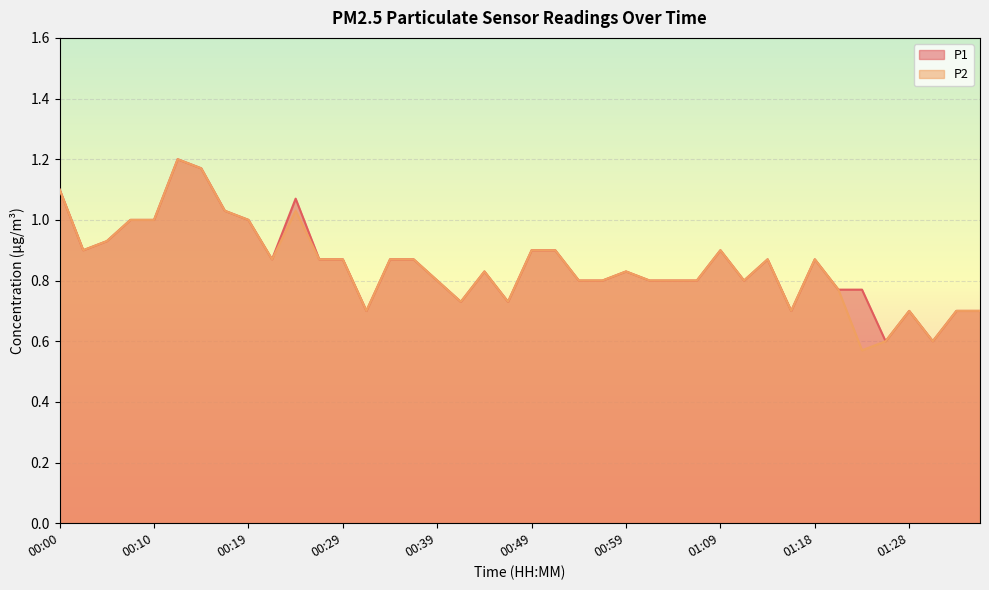

Between 00:22 and 00:49, which is larger?

00:49